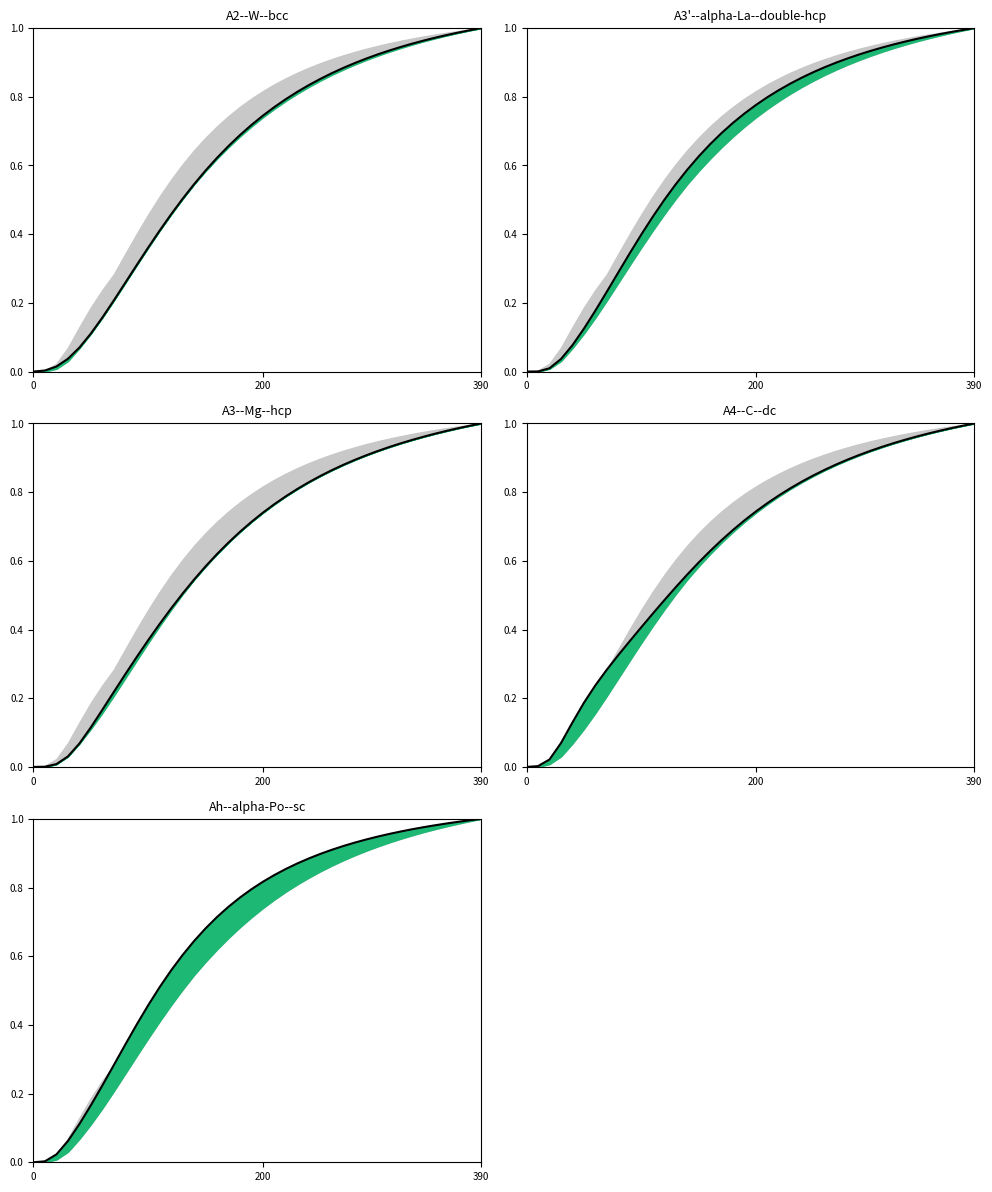

The value of A4--C--dc a=6.6605 at 350 is 0.6. True or false?

False